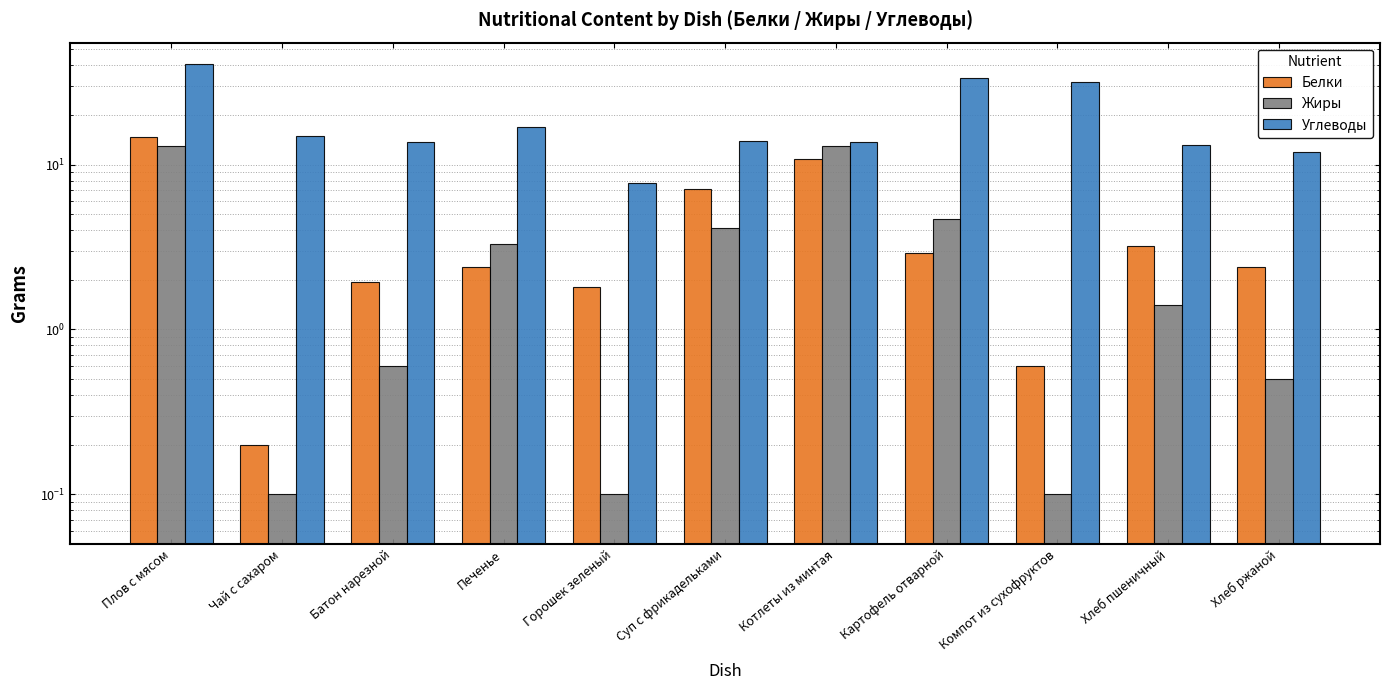

What is the sum of all Жиры values?

40.8